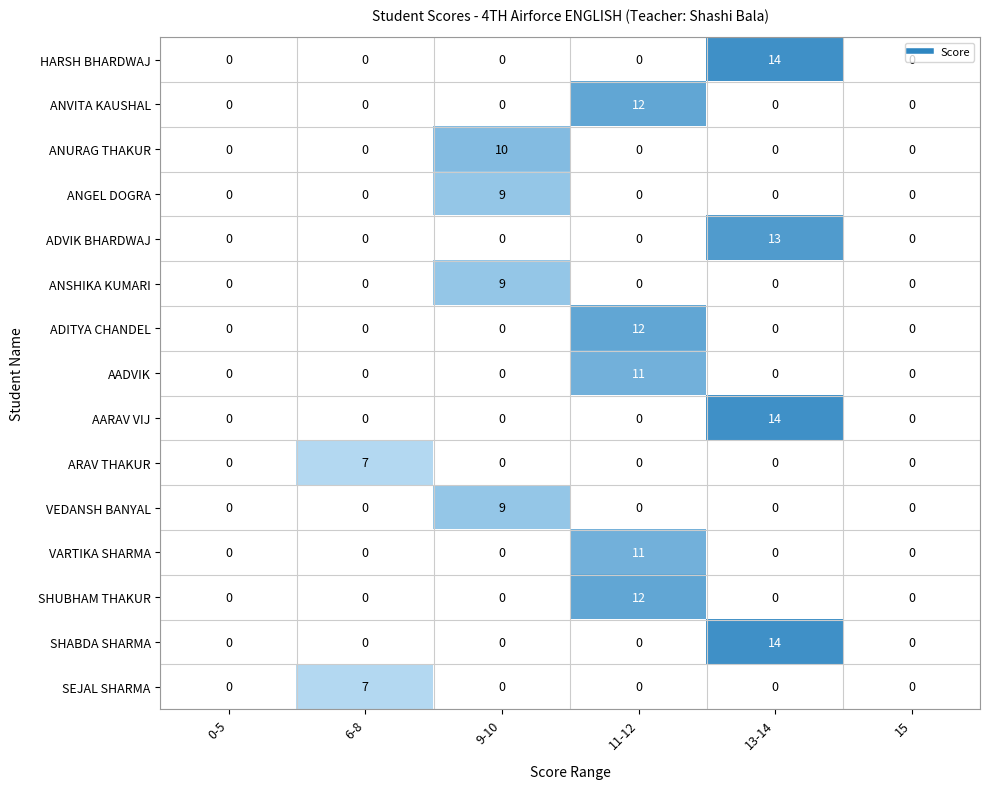

True or false: ANGEL DOGRA has a value of 5 at 9-10.

False